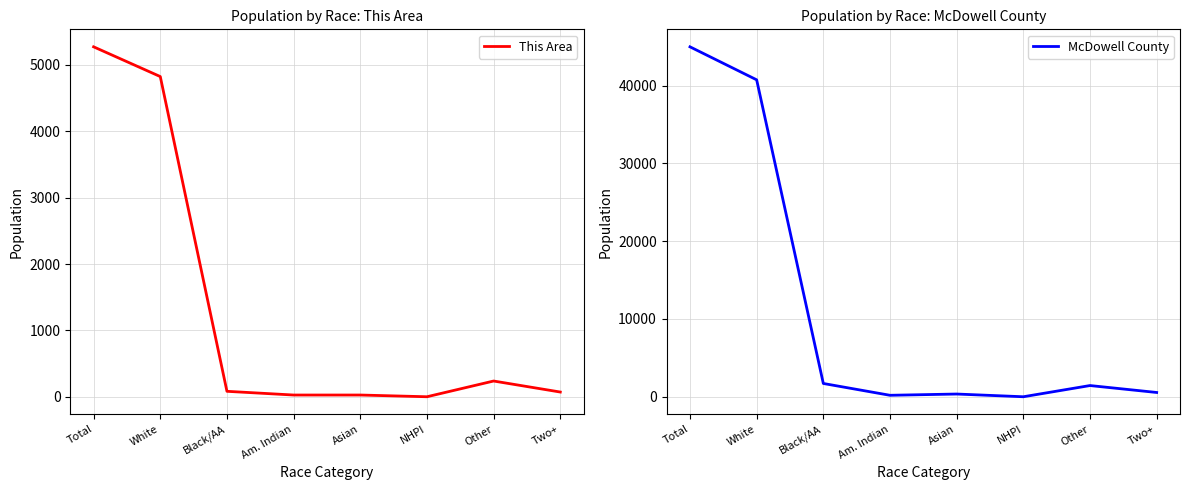

Which category has the lowest value across all series?

NHPI